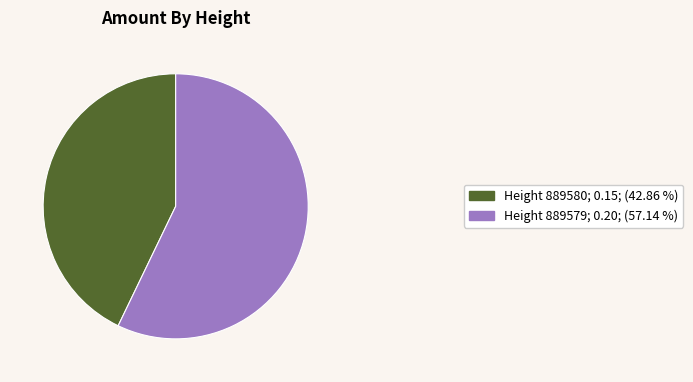

Is the sum of Height 889579; 0.20; (57.14 %) and Height 889580; 0.15; (42.86 %) greater than half?

Yes